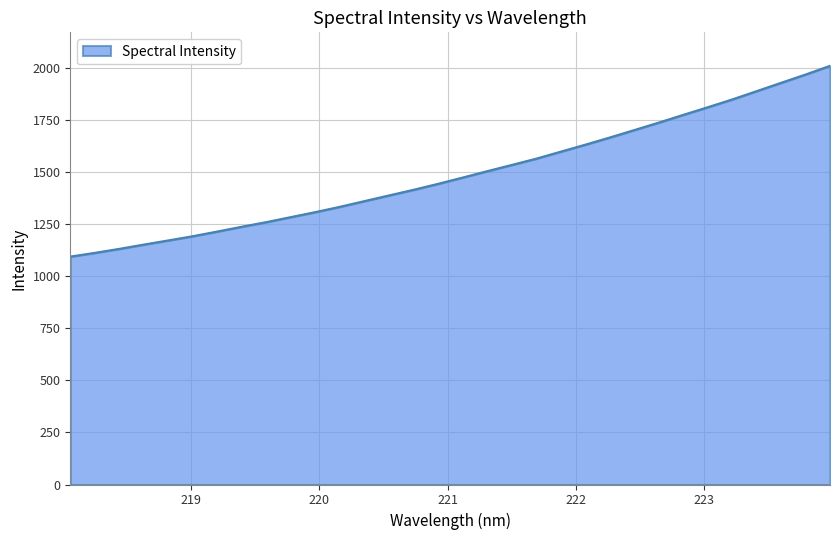

What is the maximum value shown in the chart?

2011.8